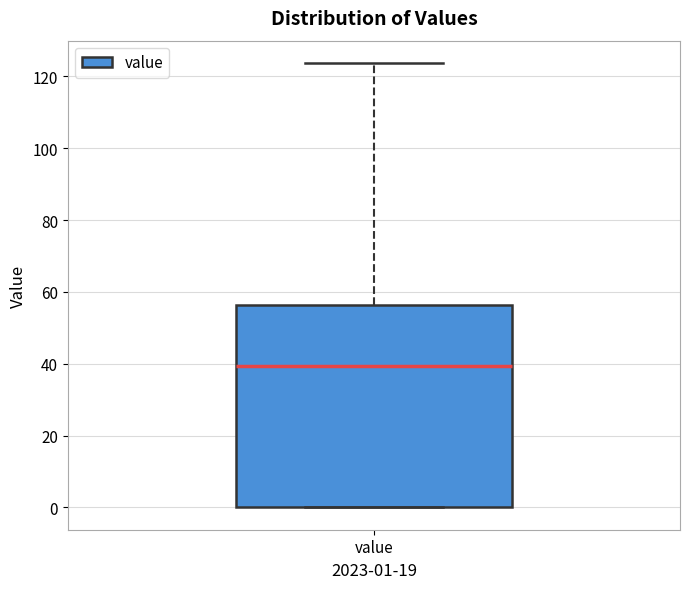

Transcribe this box plot: give where the median line is, the range the box spans, and where the two whiskers end, as read against the y-axis. The values are not printed on the chart, so give them approximately, as read against the axis.

median 40, box 0 to 56, whiskers 0 to 124